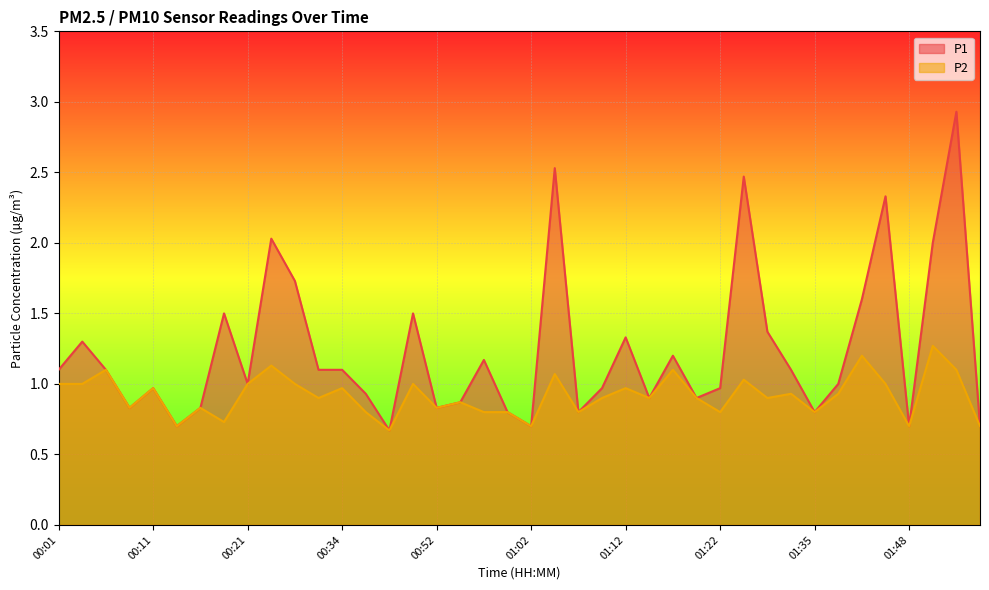

In P2, how many points are higher than both neighbors (excluding endpoints)?

14